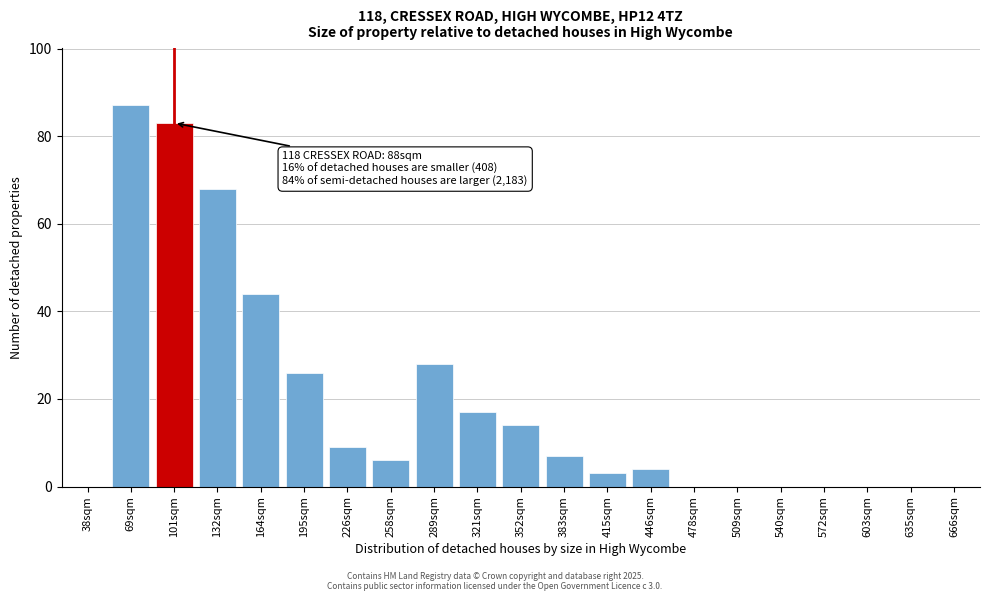

Reading right to left, transcribe all the data shown in this chart.

666sqm=0	635sqm=0	603sqm=0	572sqm=0	540sqm=0	509sqm=0	478sqm=0	446sqm=4	415sqm=3	383sqm=7	352sqm=14	321sqm=17	289sqm=28	258sqm=6	226sqm=9	195sqm=26	164sqm=44	132sqm=68	101sqm=83	69sqm=87	38sqm=0